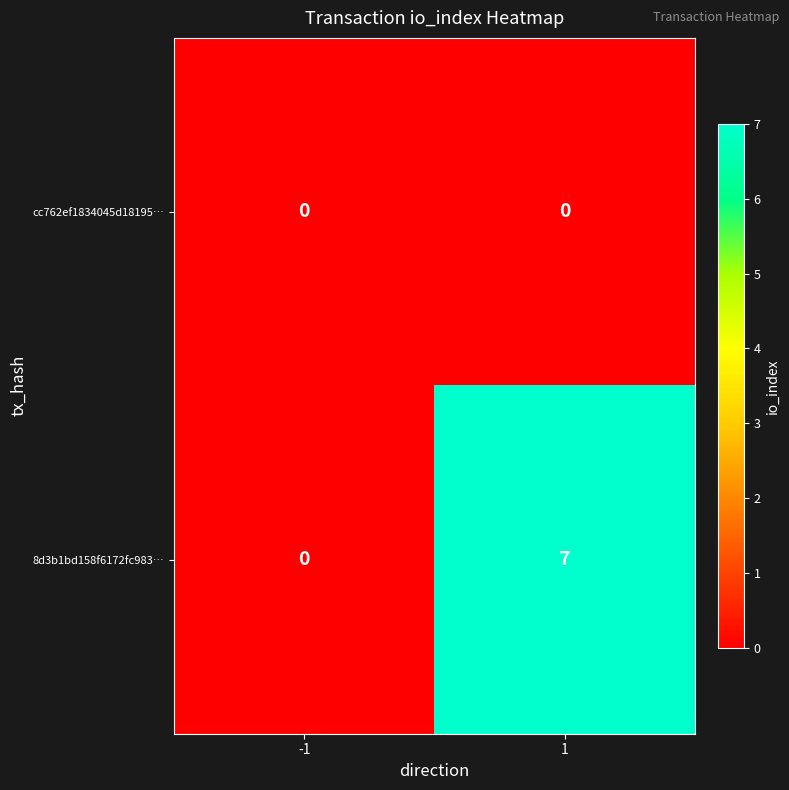

List the series in order of their peak value, lowest first.

cc762ef1834045d18195…, 8d3b1bd158f6172fc983…